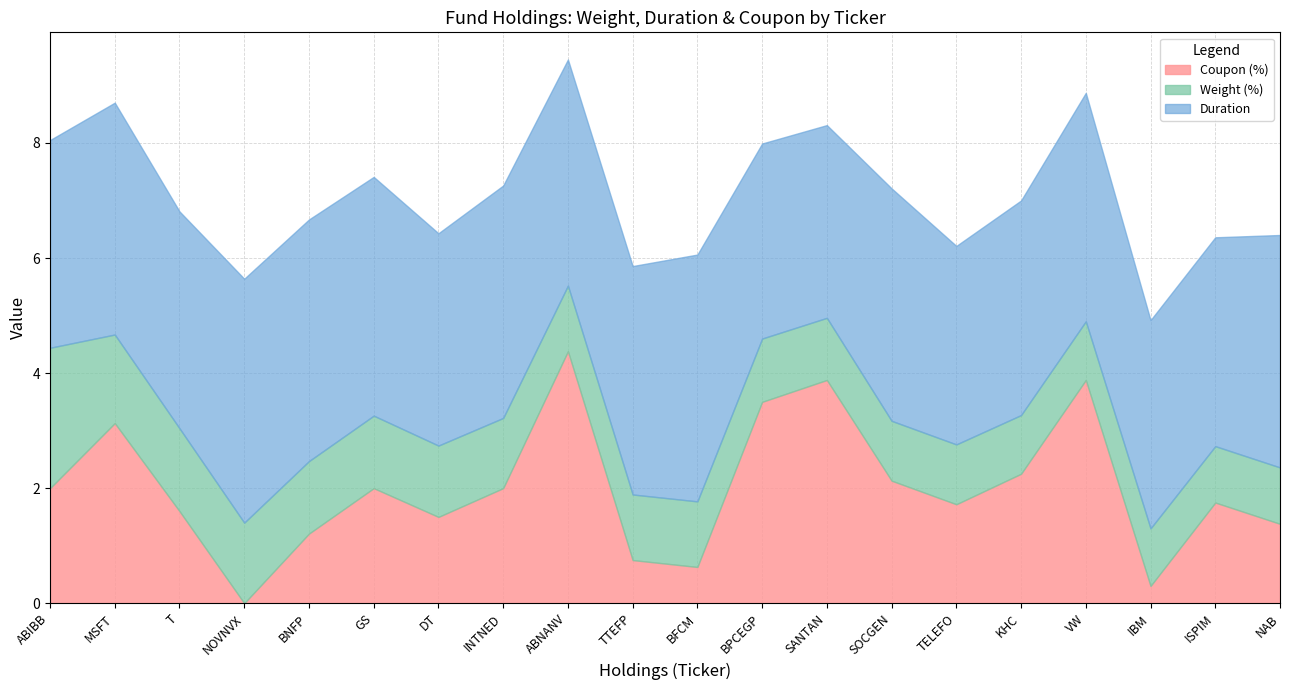

Is the value of Coupon (%) at KHC greater than the value of Weight (%) at MSFT?

Yes